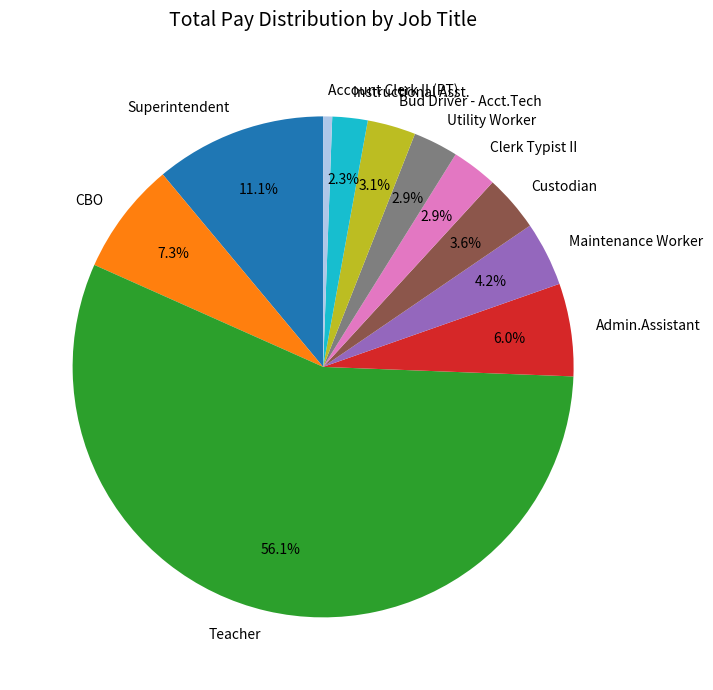

What percentage is the Teacher slice, to the nearest percent?

56%